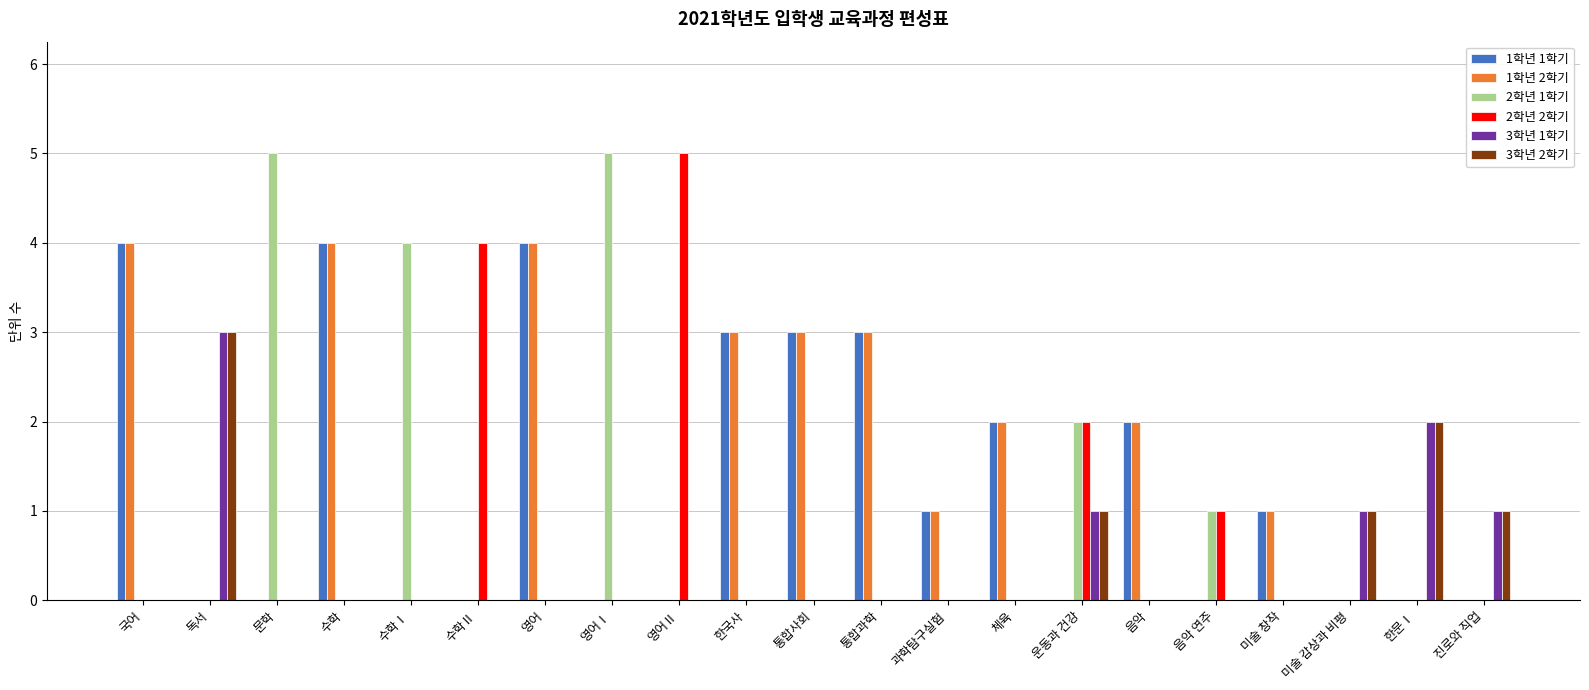

The 2학년 2학기 series shows 0 at 국어. True or false?

True